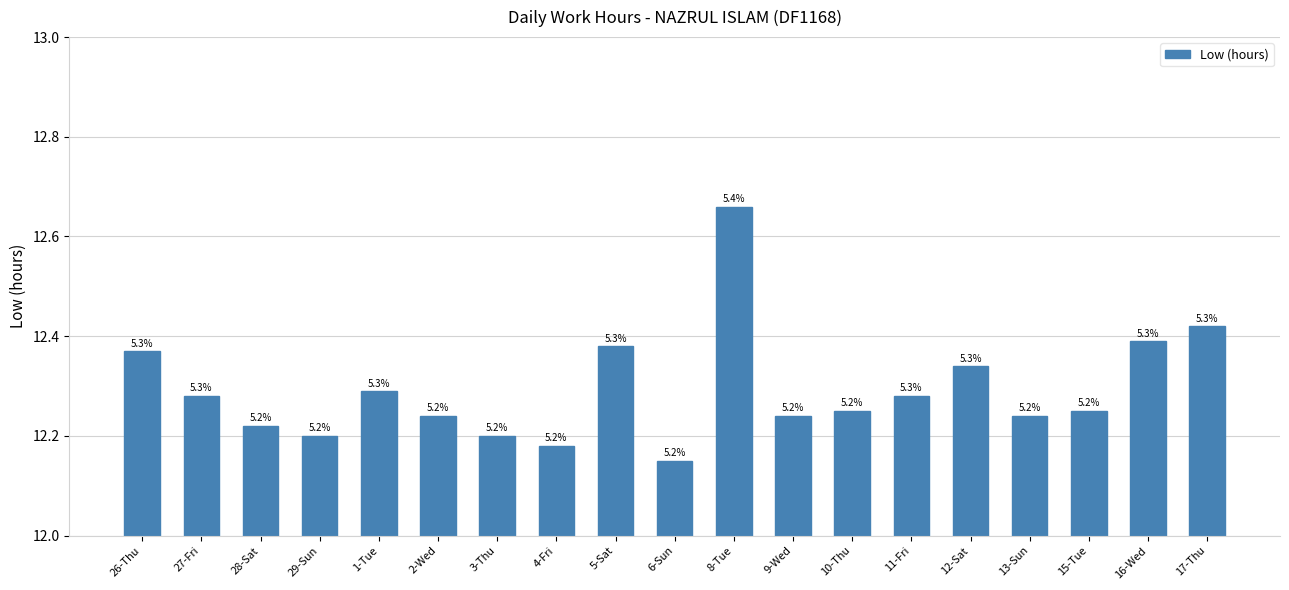

Does the chart contain any negative values?

No